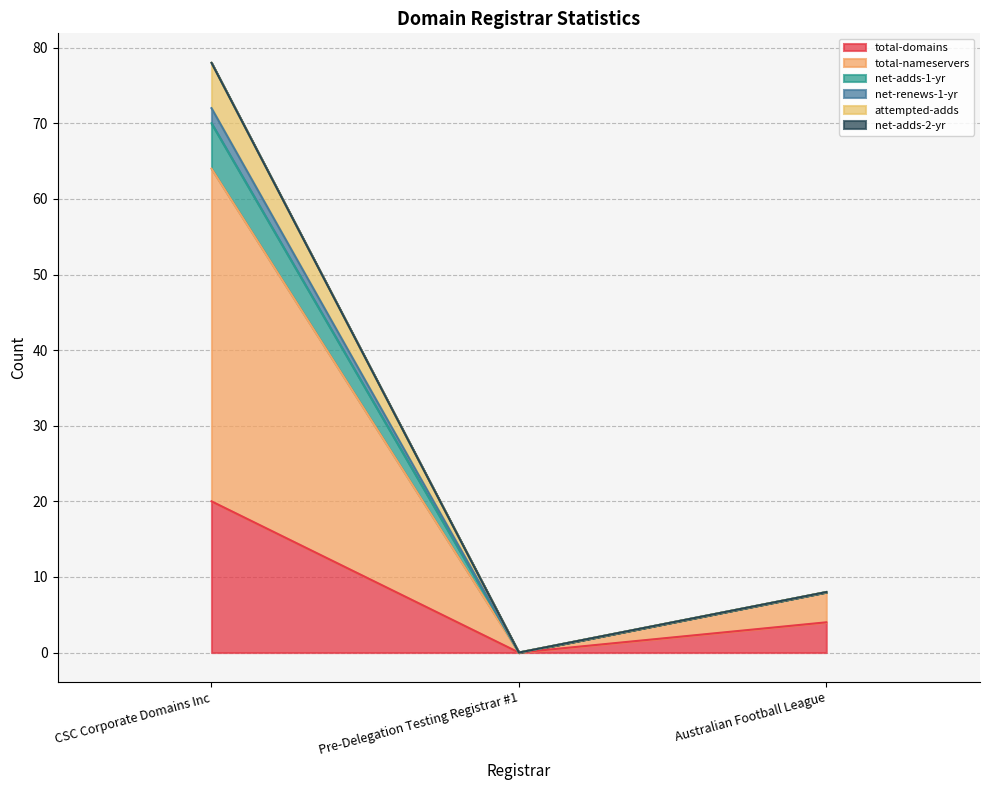

Which series has the largest range (max minus min)?

total-nameservers